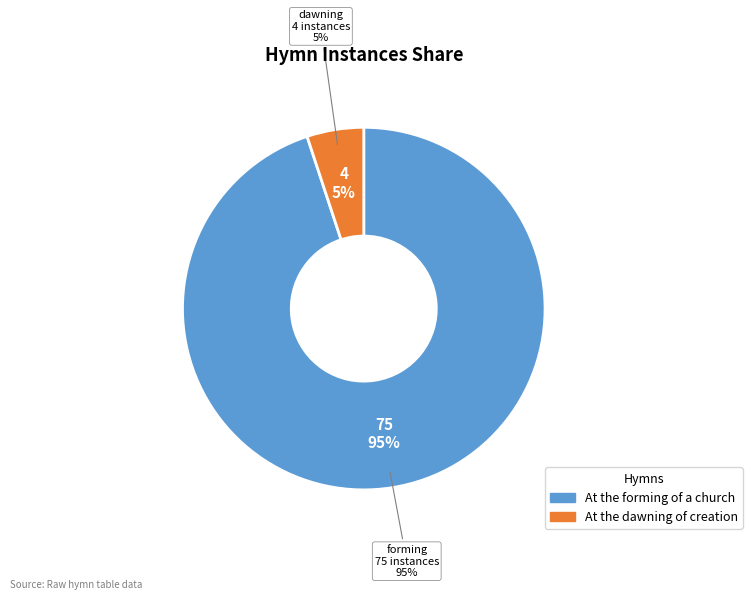

The At the dawning of creation slice represents 5% of the pie. True or false?

True